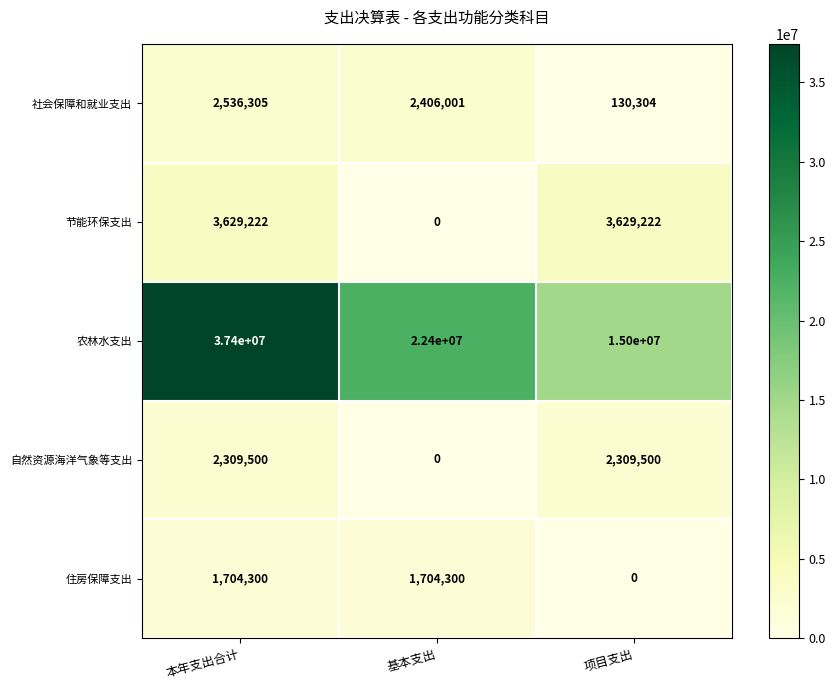

What is the sum of the 节能环保支出 values at 项目支出 and 基本支出?

3629222